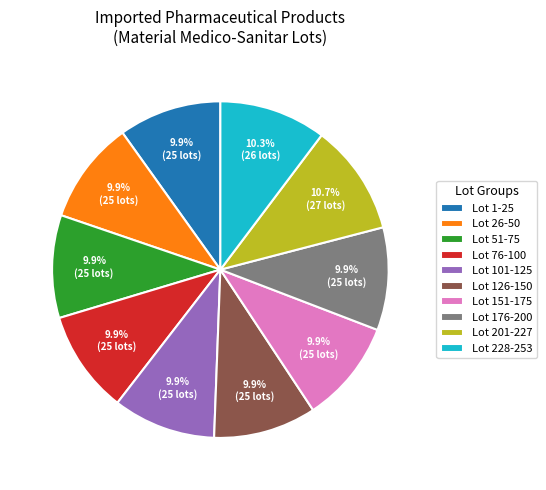

Is there any slice that represents more than half of the pie?

No